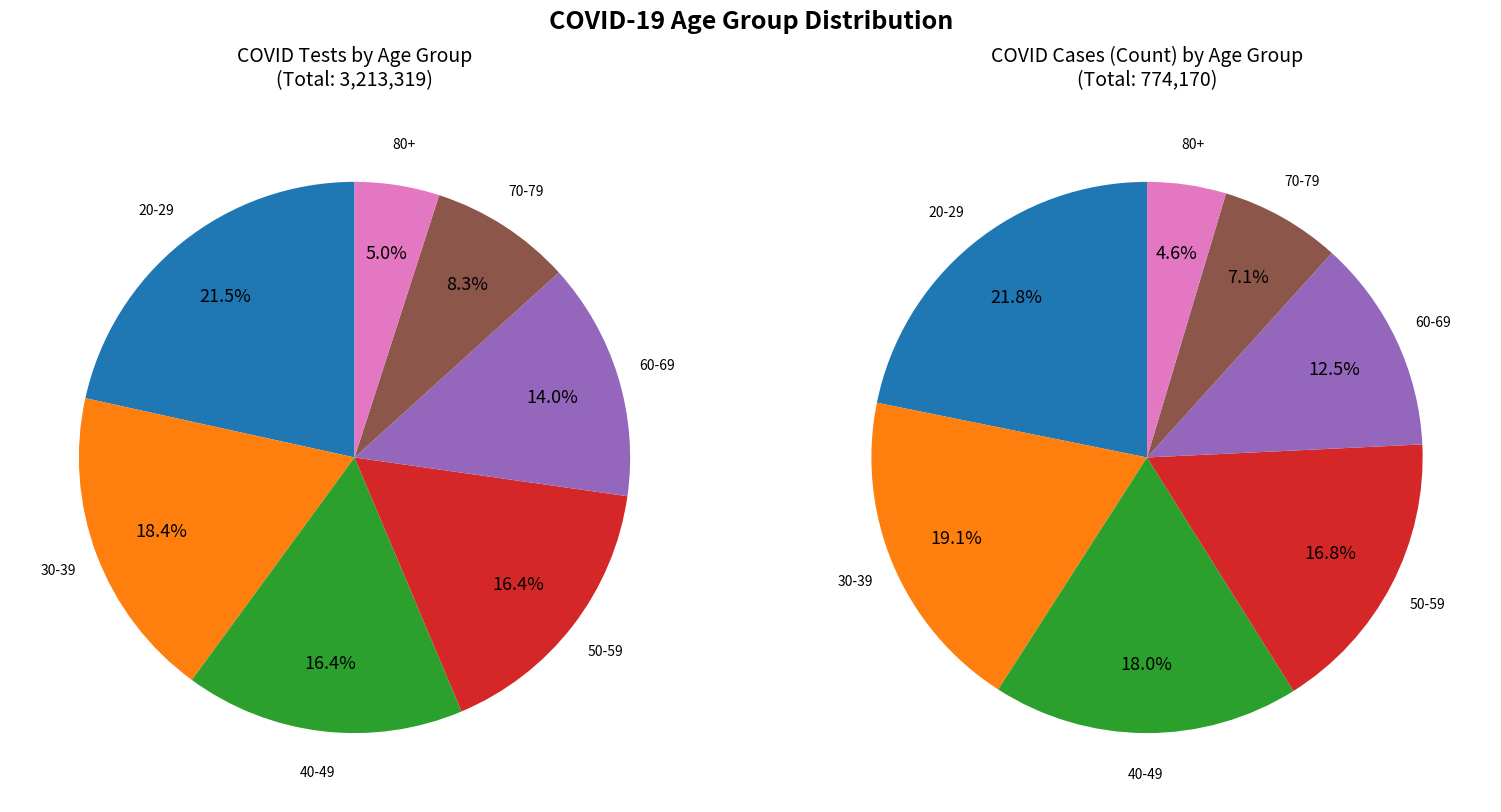

The 5-11 slice represents 18% of the pie. True or false?

False